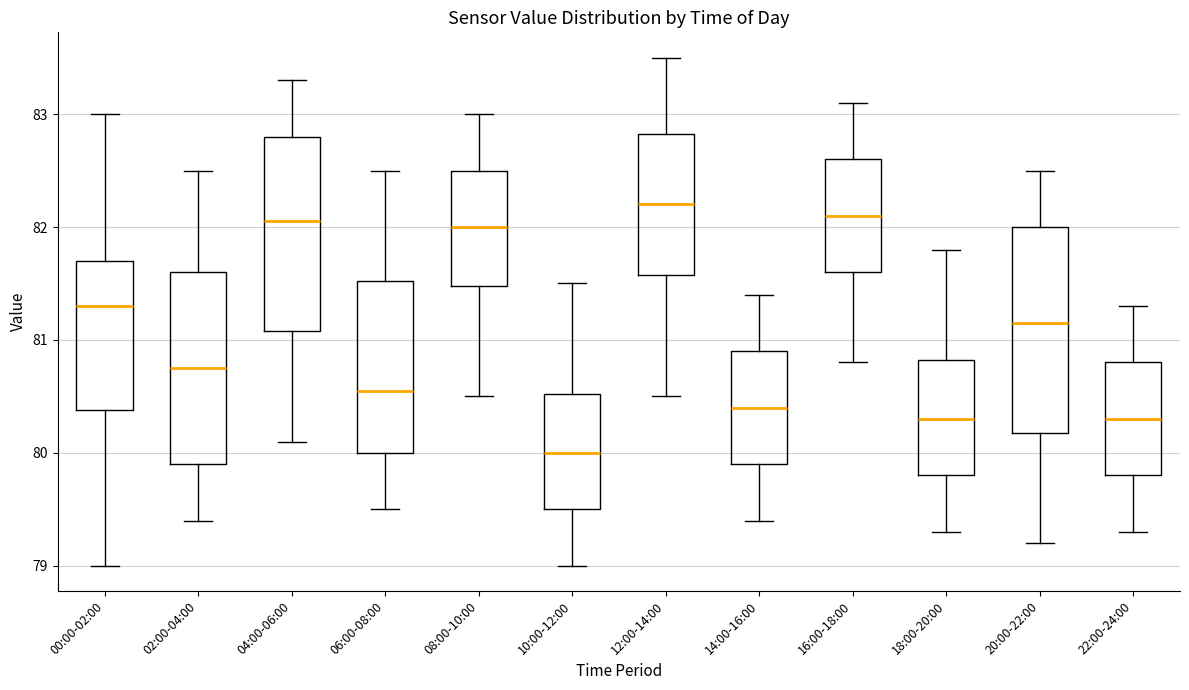

Reading left to right, read every box against the y-axis: the position of its median line, the range the box covers, and the ends of its whiskers. The values are not printed on the chart, so give them approximately, as read against the axis.

00:00-02:00: median 81.3, box 80.4 to 81.7, whiskers 79.0 to 83.0
02:00-04:00: median 80.8, box 79.9 to 81.6, whiskers 79.4 to 82.5
04:00-06:00: median 82.1, box 81.1 to 82.8, whiskers 80.1 to 83.3
06:00-08:00: median 80.6, box 80.0 to 81.5, whiskers 79.5 to 82.5
08:00-10:00: median 82.0, box 81.5 to 82.5, whiskers 80.5 to 83.0
10:00-12:00: median 80.0, box 79.5 to 80.5, whiskers 79.0 to 81.5
12:00-14:00: median 82.2, box 81.6 to 82.8, whiskers 80.5 to 83.5
14:00-16:00: median 80.4, box 79.9 to 80.9, whiskers 79.4 to 81.4
16:00-18:00: median 82.1, box 81.6 to 82.6, whiskers 80.8 to 83.1
18:00-20:00: median 80.3, box 79.8 to 80.8, whiskers 79.3 to 81.8
20:00-22:00: median 81.2, box 80.2 to 82.0, whiskers 79.2 to 82.5
22:00-24:00: median 80.3, box 79.8 to 80.8, whiskers 79.3 to 81.3